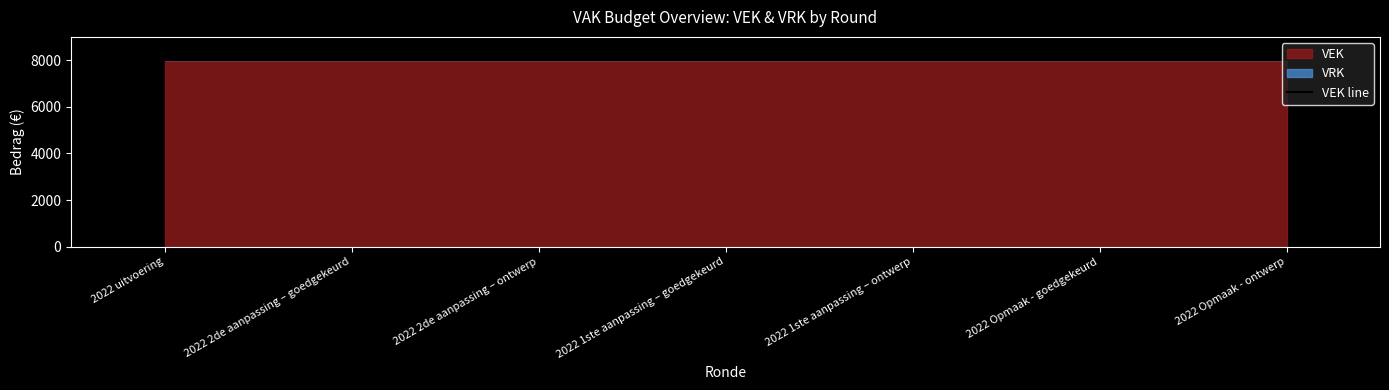

What is the difference between the highest and lowest values at 2022 Opmaak - ontwerp?

8000